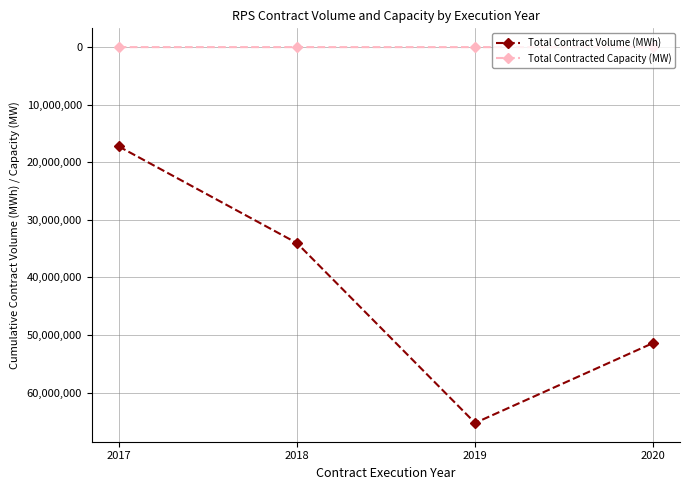

Read the Total Contract Volume (MWh) value at 2019.

65264985.0